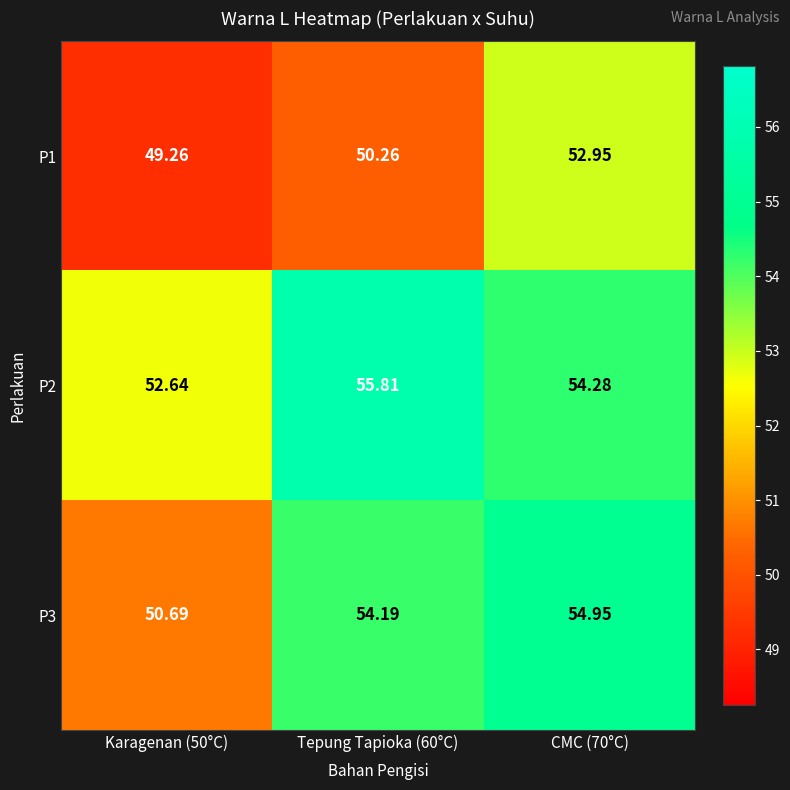

How many categories are shown in the chart?

3